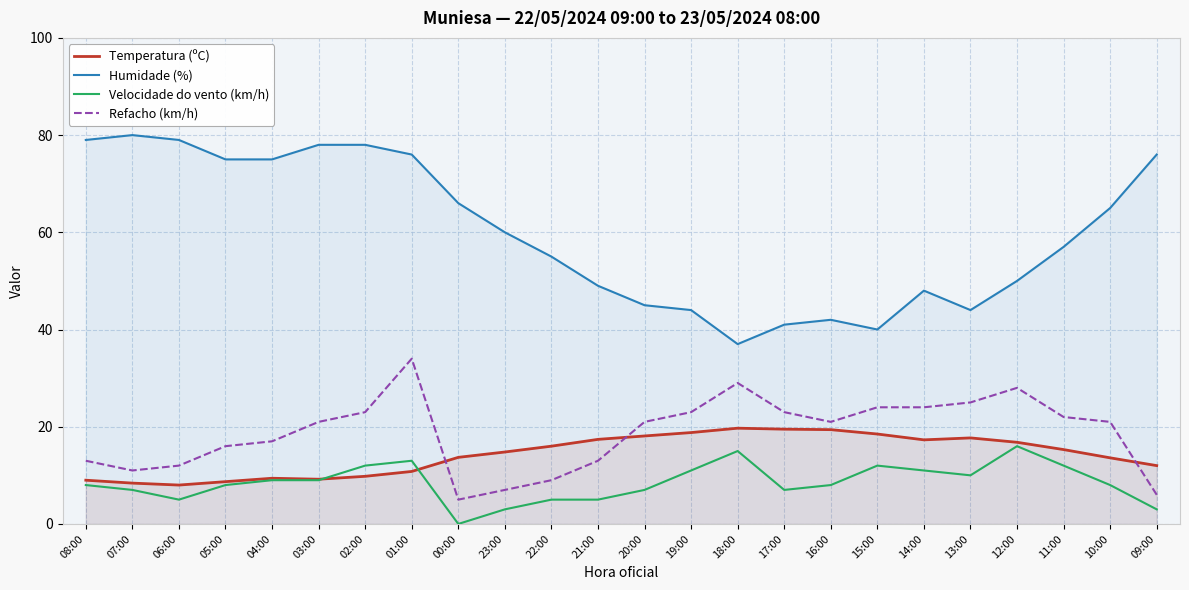

List the labels in order of Velocidade do vento (km/h) value, largest first.

12:00, 18:00, 01:00, 02:00, 15:00, 11:00, 19:00, 14:00, 13:00, 04:00, 03:00, 08:00, 05:00, 16:00, 10:00, 07:00, 20:00, 17:00, 06:00, 22:00, 21:00, 23:00, 09:00, 00:00